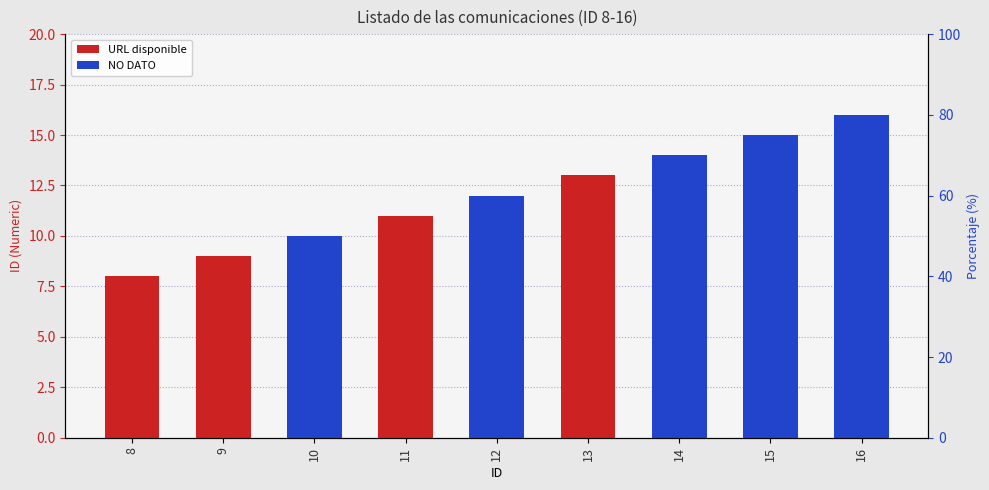

Which has a higher value, 8 or 9?

9